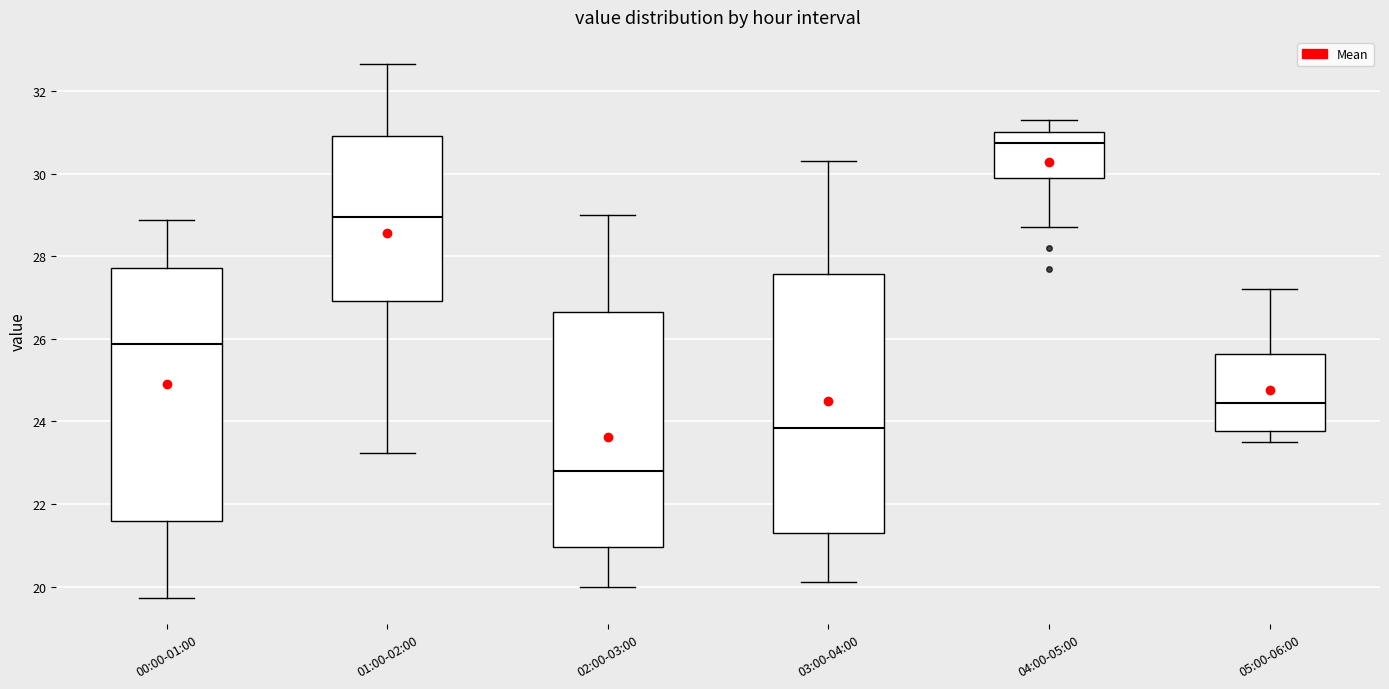

Reading left to right, transcribe this box plot: for each box, give where its median line is, the range the box spans, and where its two whiskers end, as read against the y-axis. The values are not printed on the chart, so give them approximately, as read against the axis.

00:00-01:00: median 25.8, box 21.6 to 27.8, whiskers 19.8 to 28.8
01:00-02:00: median 29.0, box 27.0 to 31.0, whiskers 23.2 to 32.6
02:00-03:00: median 22.8, box 21.0 to 26.6, whiskers 20.0 to 29.0
03:00-04:00: median 23.8, box 21.4 to 27.6, whiskers 20.2 to 30.4
04:00-05:00: median 30.8, box 30.0 to 31.0, whiskers 28.8 to 31.4
05:00-06:00: median 24.4, box 23.8 to 25.6, whiskers 23.6 to 27.2